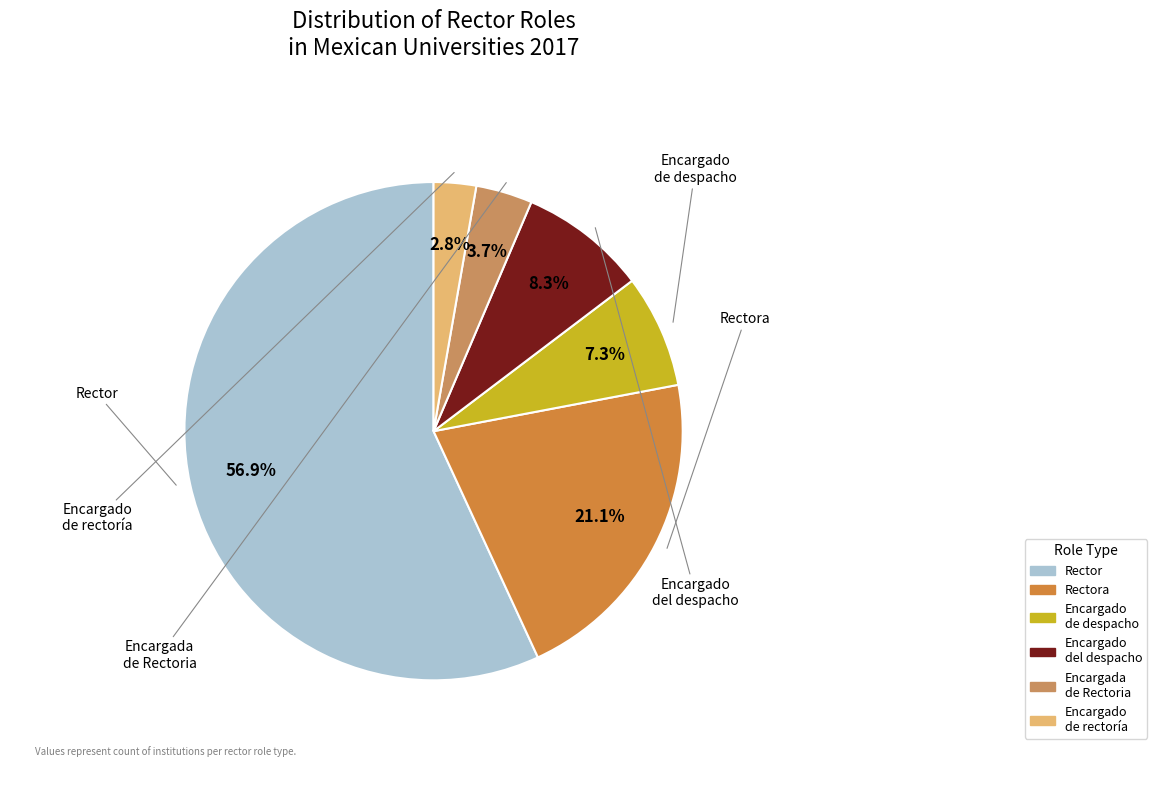

Does any single category account for the majority?

Yes